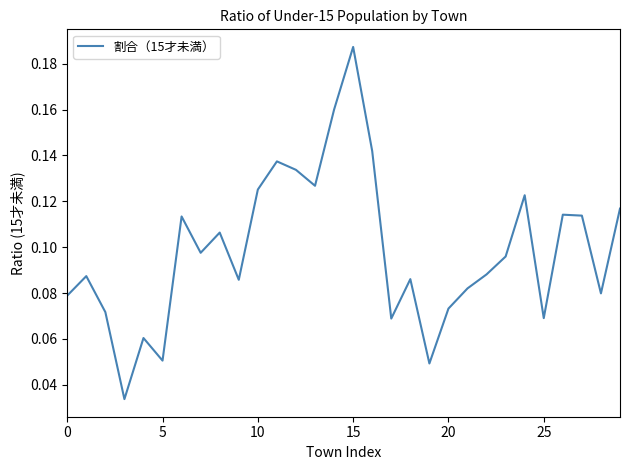

Is this an area chart (filled region under the line)?

No